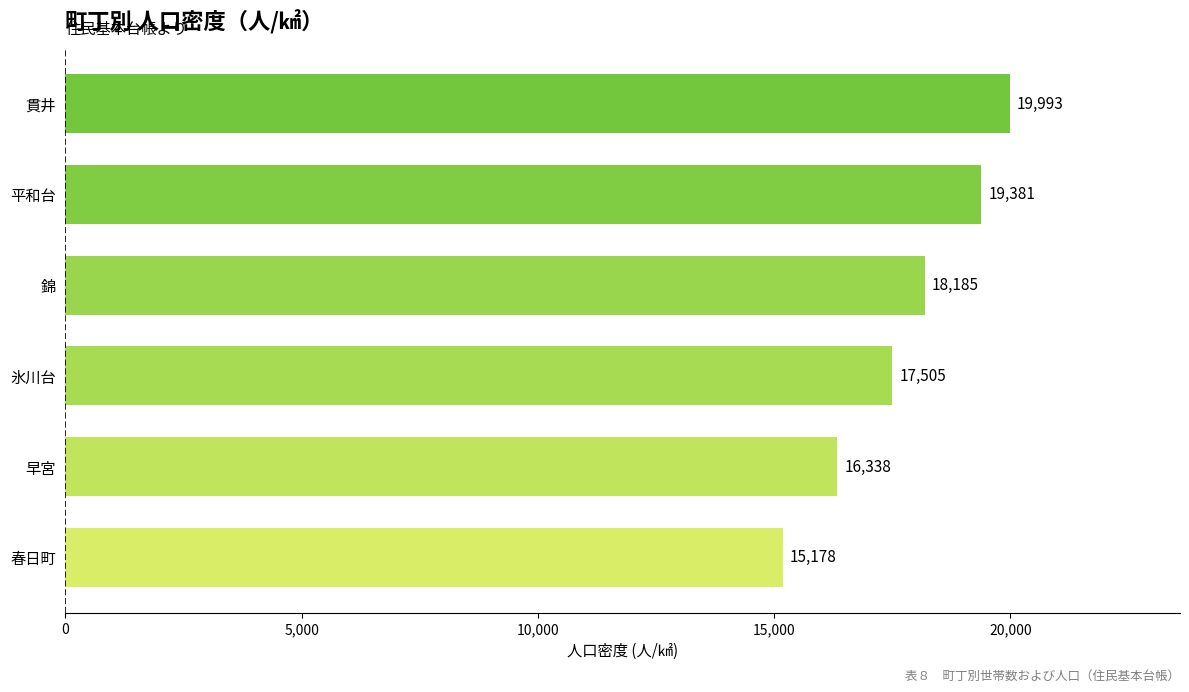

What is the approximate value at 早宮?

16338.1